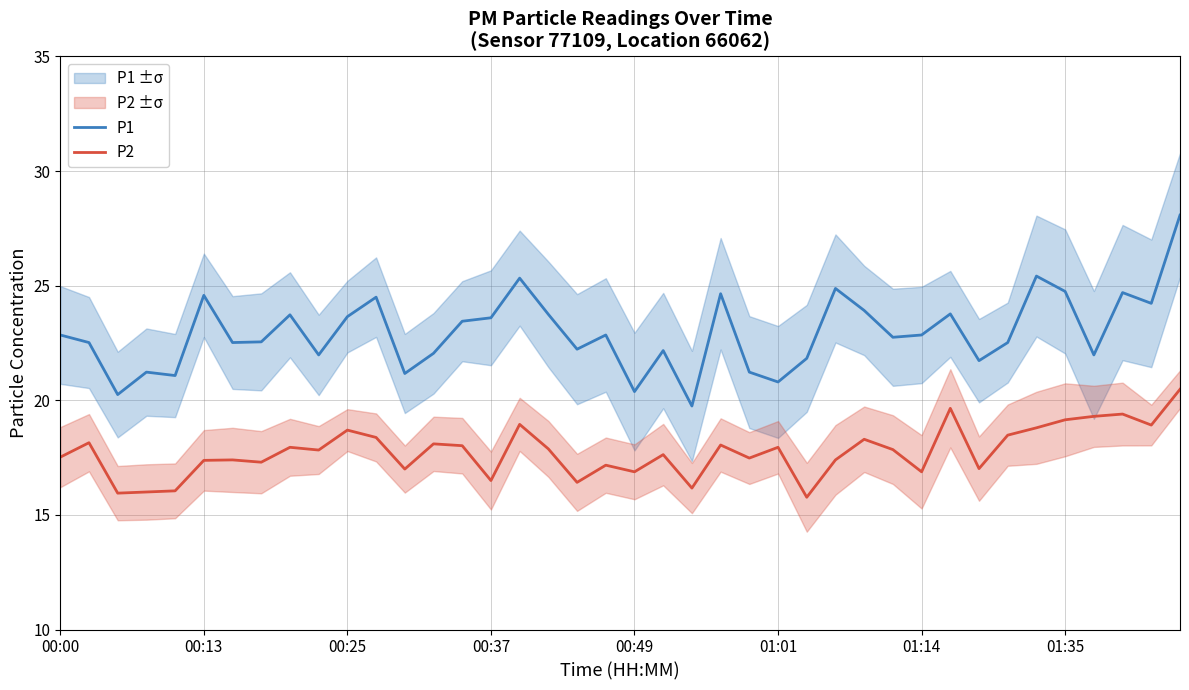

The value of P2 at 00:25 is 24.3. True or false?

False